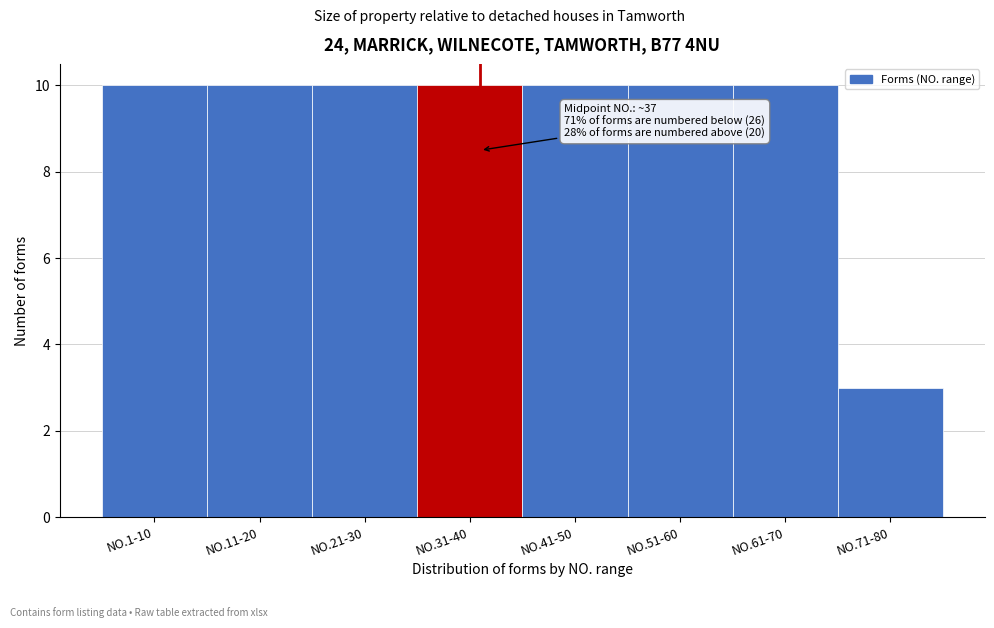

Reading right to left, what are all the values shown in this chart?

NO.71-80=3	NO.61-70=10	NO.51-60=10	NO.41-50=10	NO.31-40=10	NO.21-30=10	NO.11-20=10	NO.1-10=10